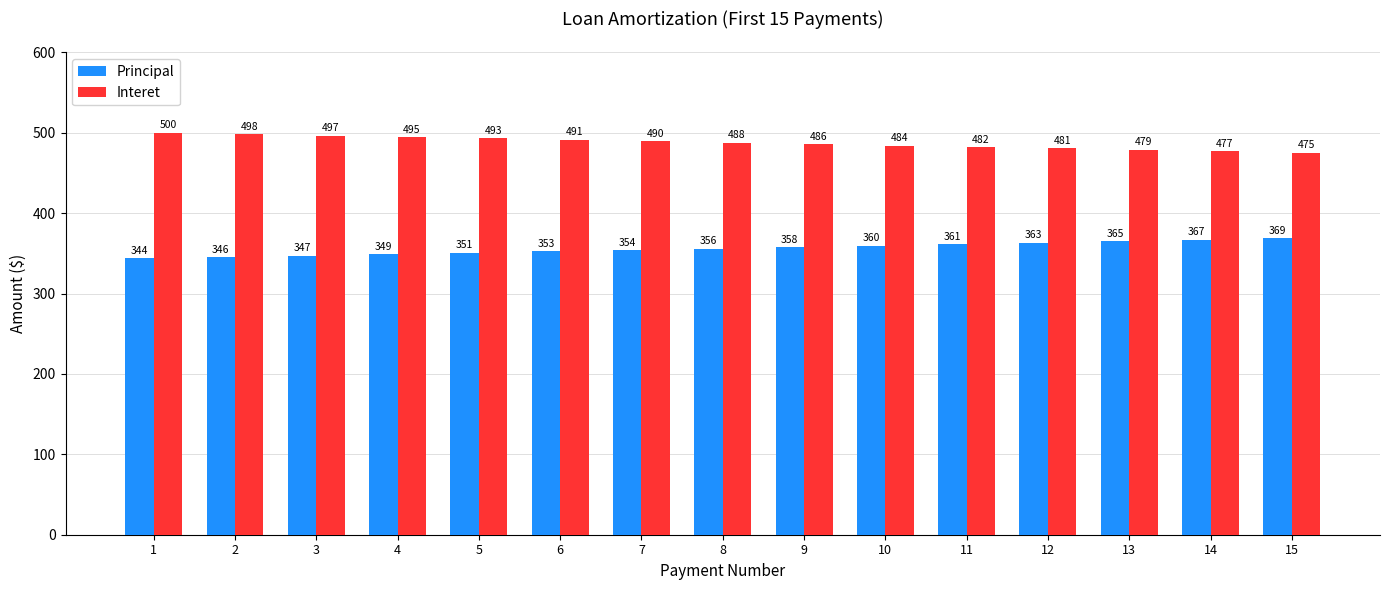

What is the value of the Interet bar at the 6th from the left?

491.3